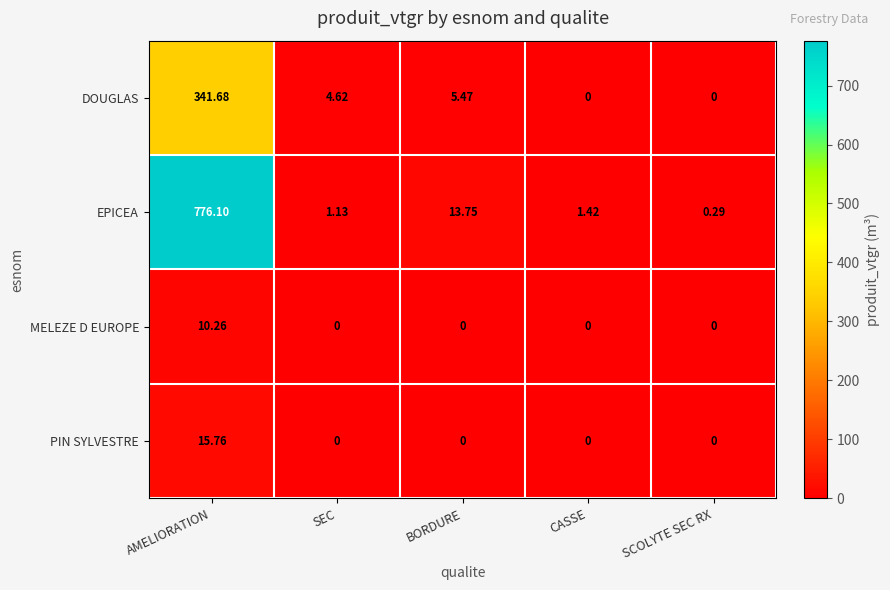

How many categories are shown in the chart?

5